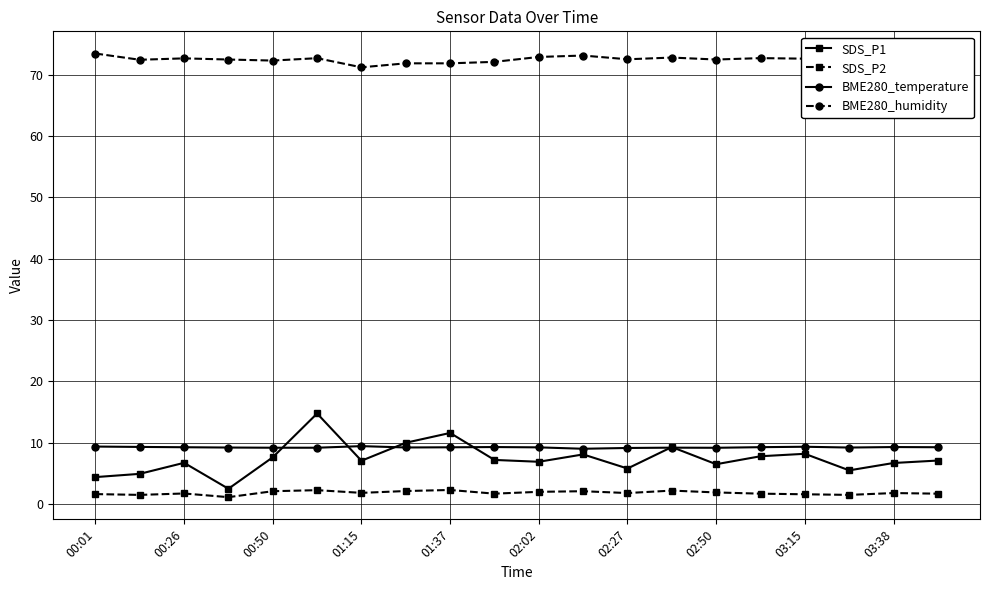

Which series has the widest spread of values?

SDS_P1